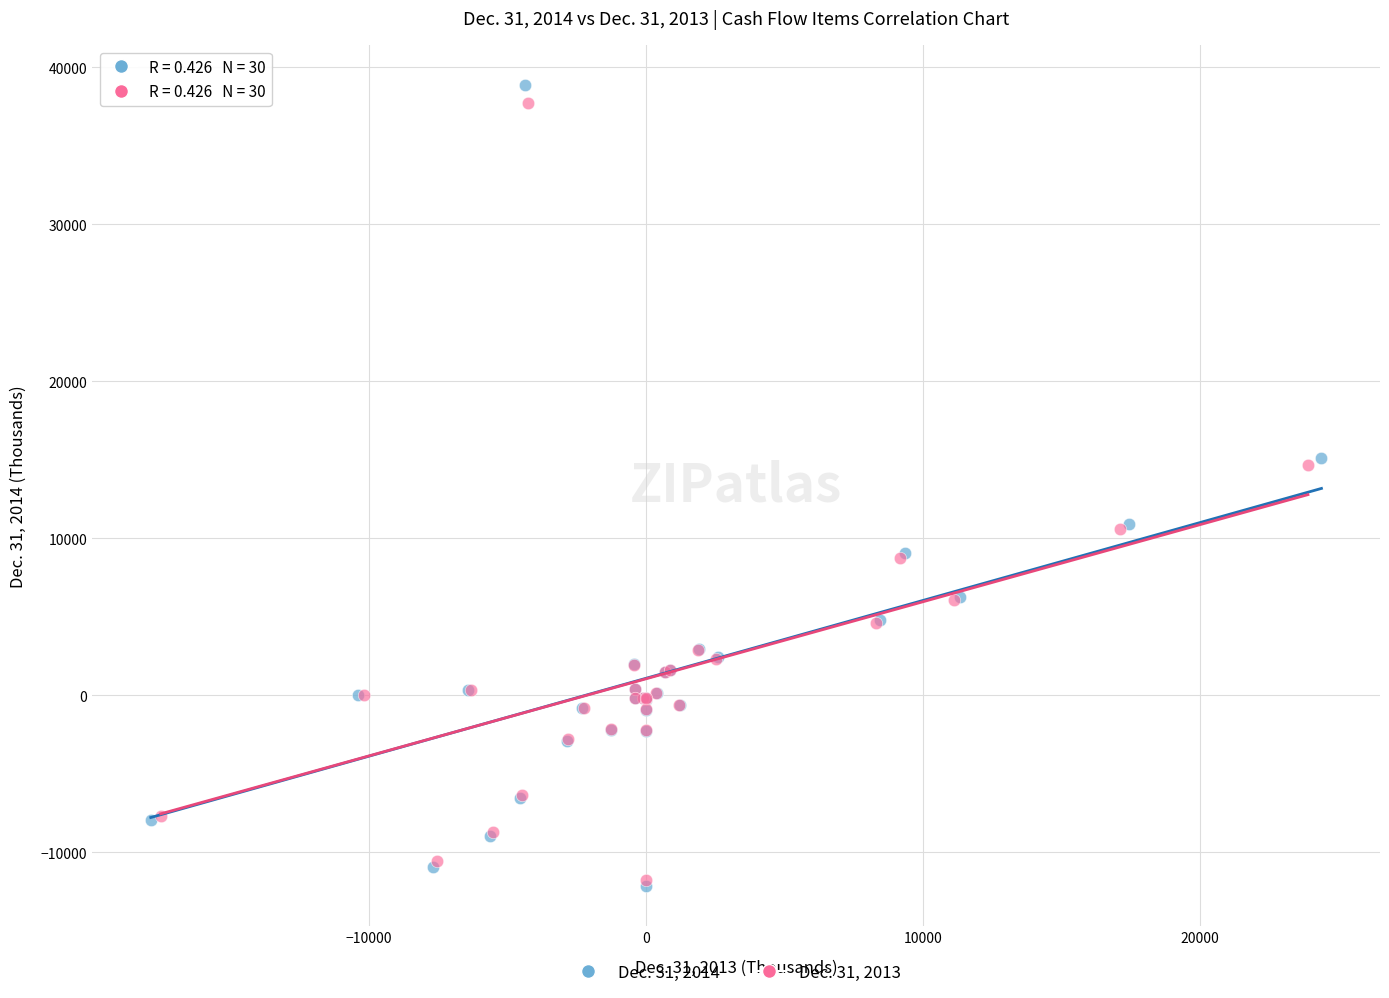

Which series has the largest Y range (max minus min)?

Dec. 31, 2014